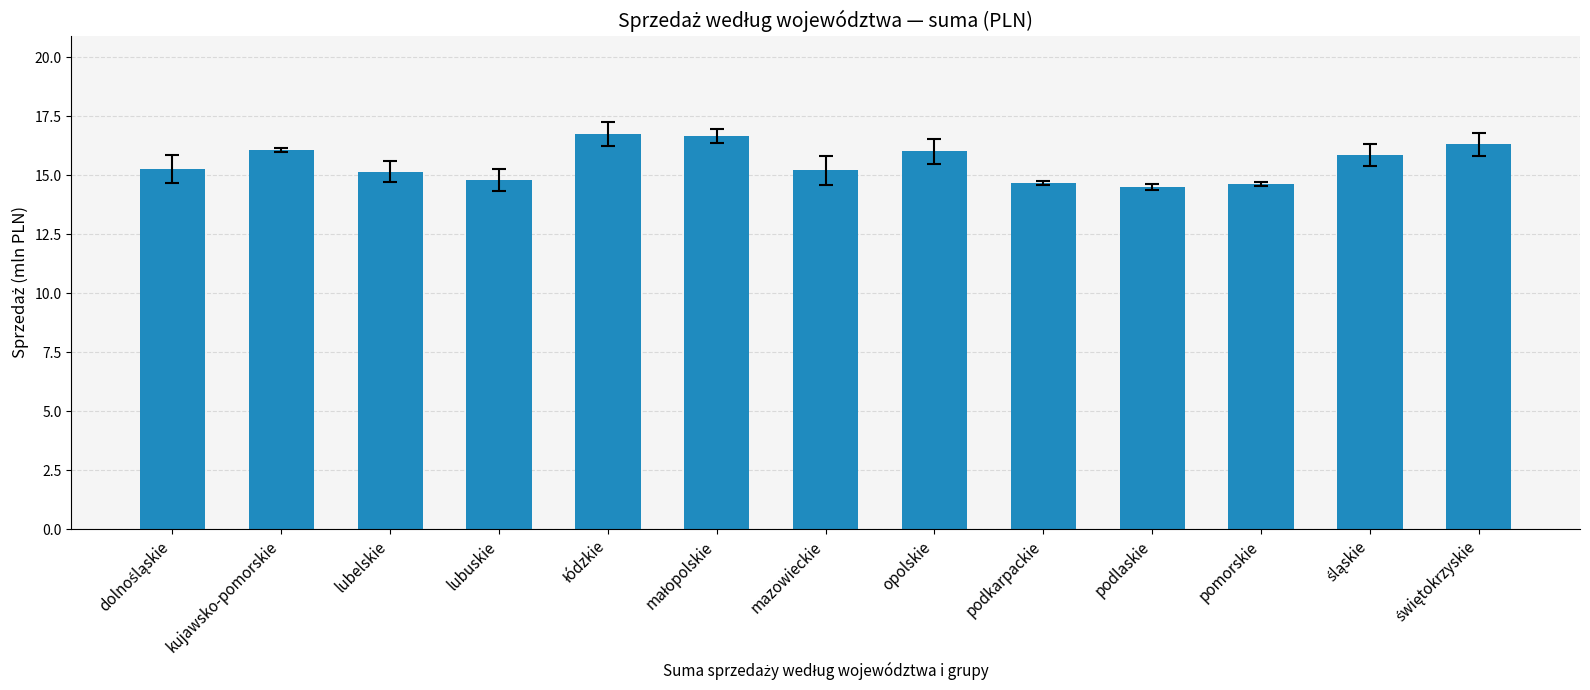

True or false: the data shows 3.8 at lubuskie.

False